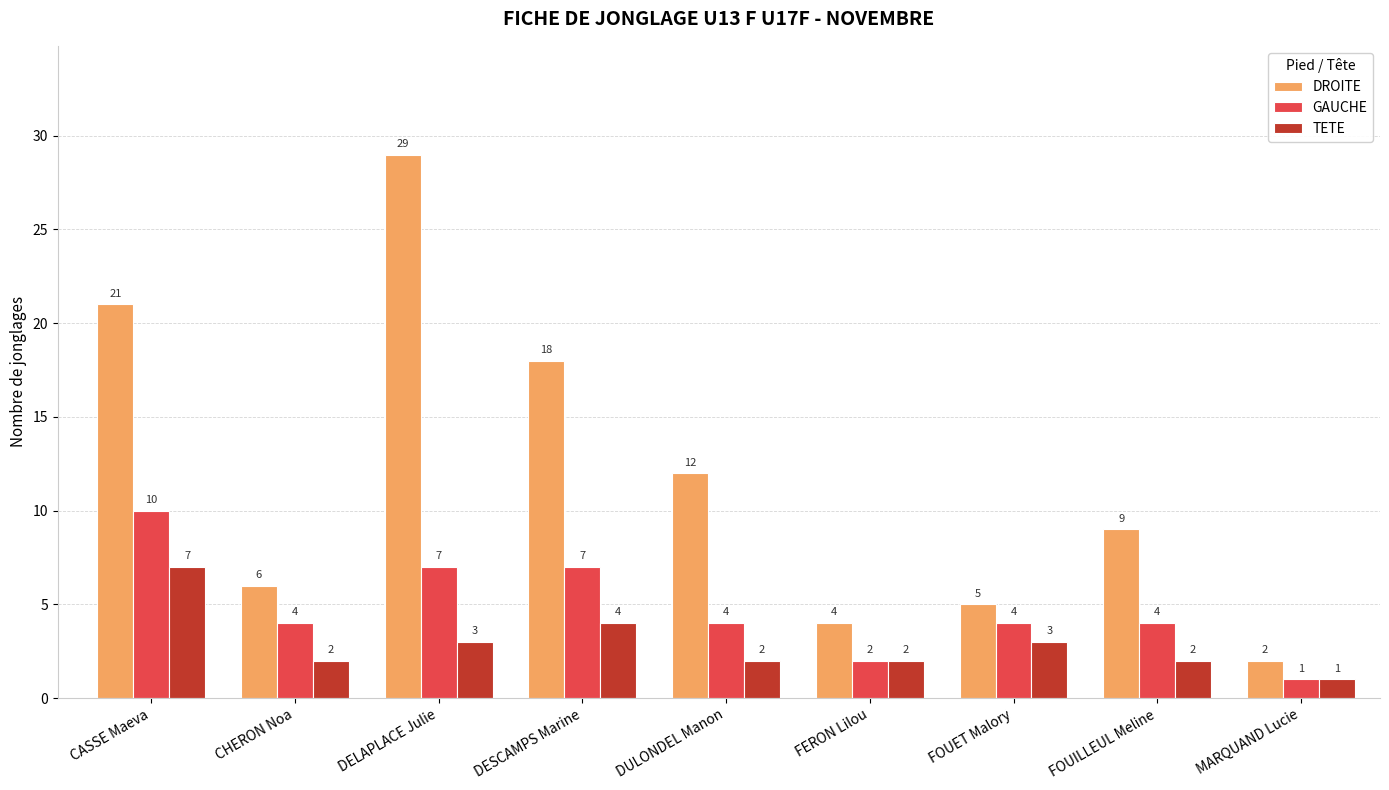

The TETE series shows 2 at DESCAMPS Marine. True or false?

False